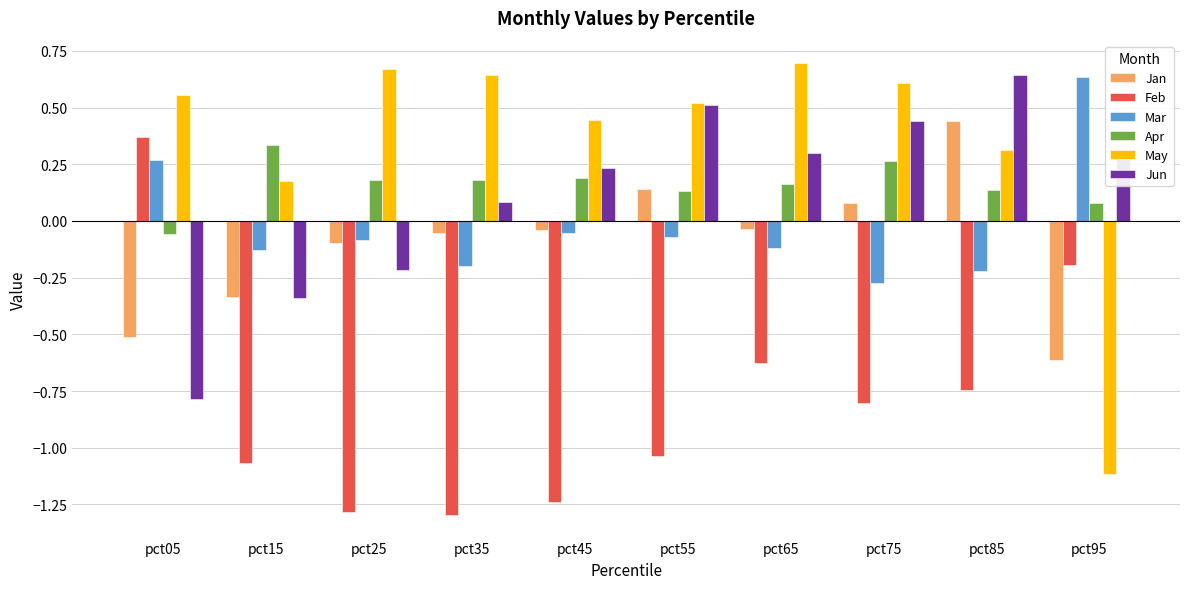

The value of Feb at pct35 is -1.9. True or false?

False